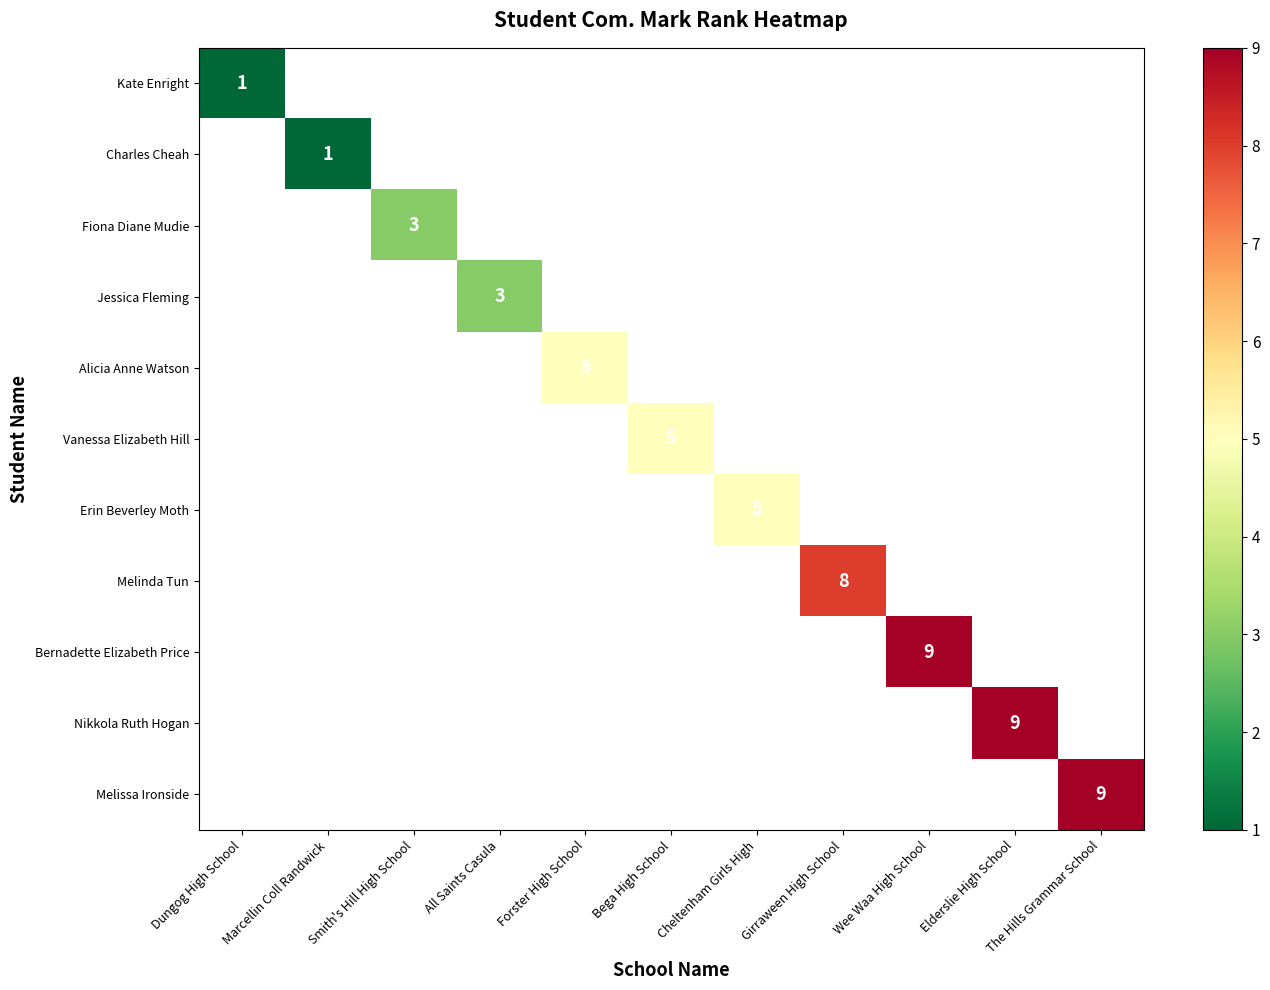

The Bernadette Elizabeth Price series shows 2 at Wee Waa High School. True or false?

False